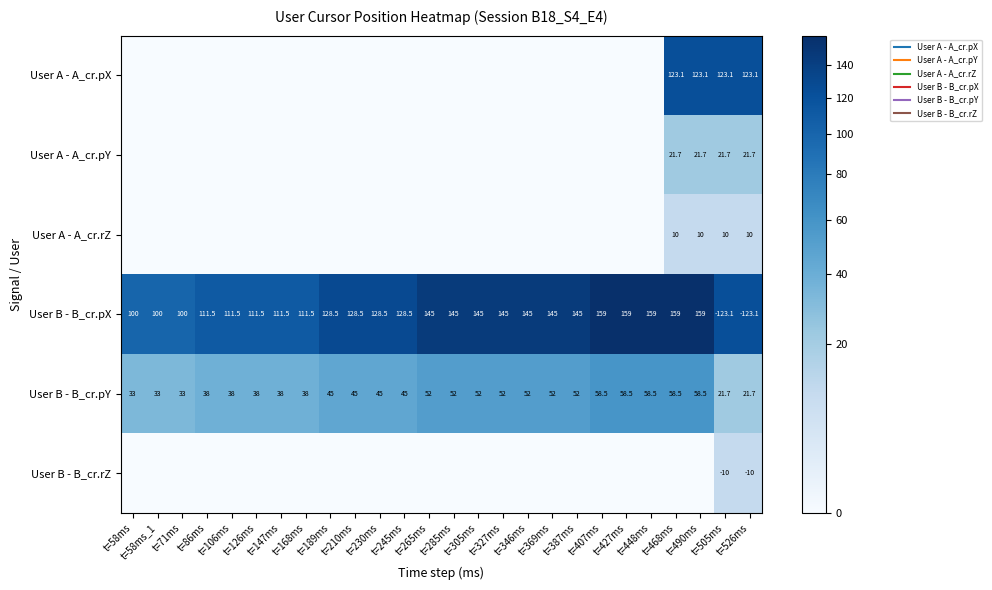

Which label corresponds to the largest value in the chart?

t=407ms